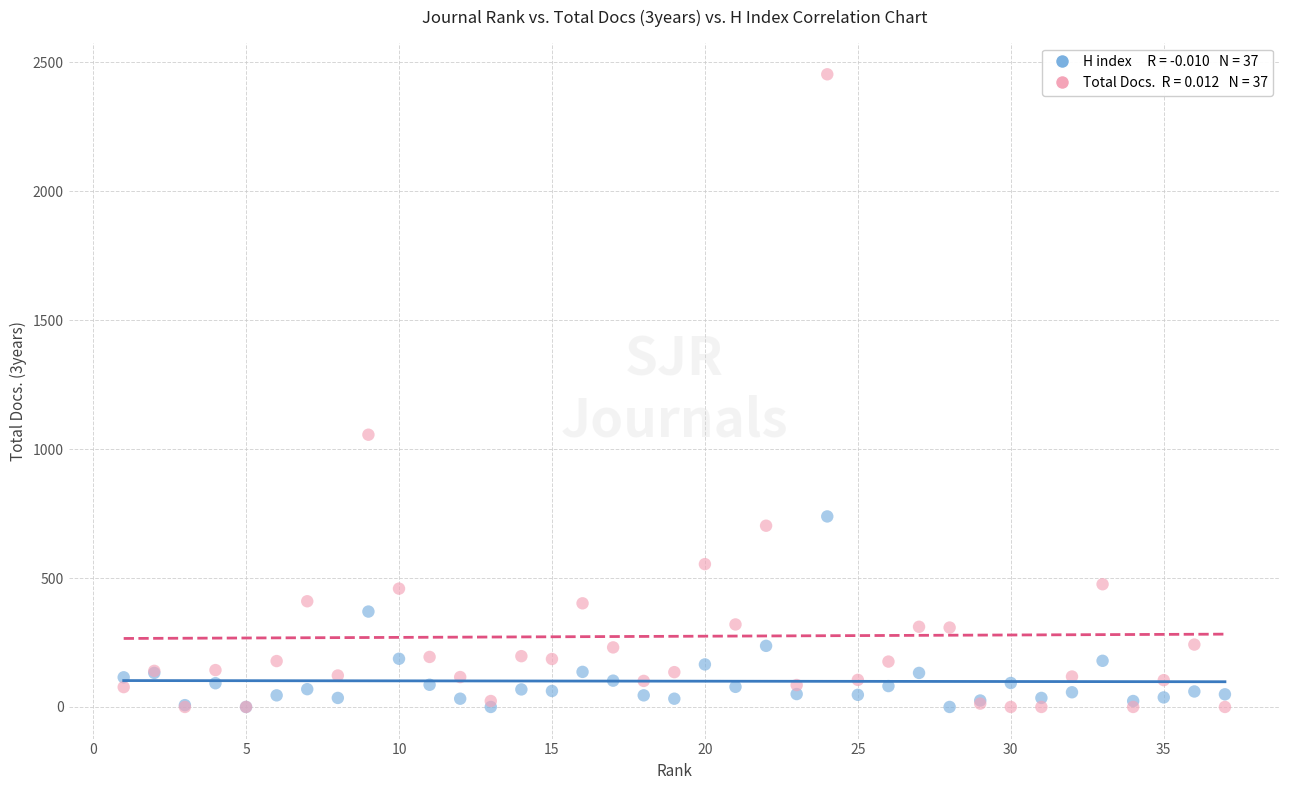

Across all series, what Y value is closest to 1227?

1056